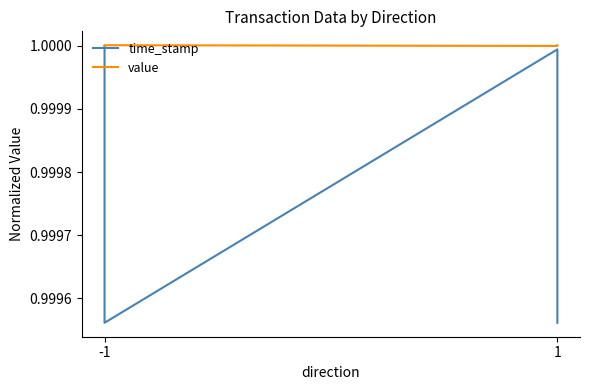

True or false: time_stamp and value intersect in this chart.

False